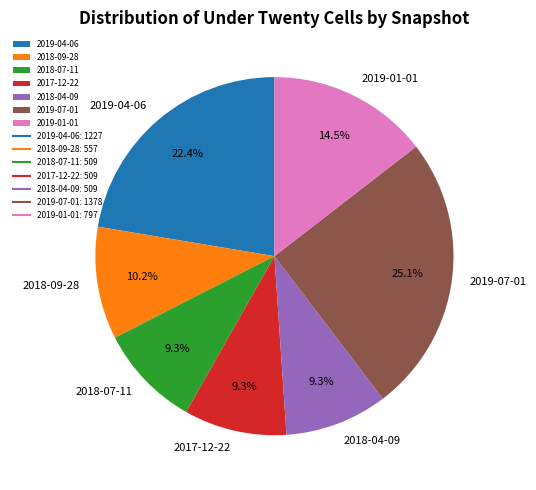

To the nearest percent, what is the difference between the 2019-04-06 and 2018-07-11 slice percentages?

13%